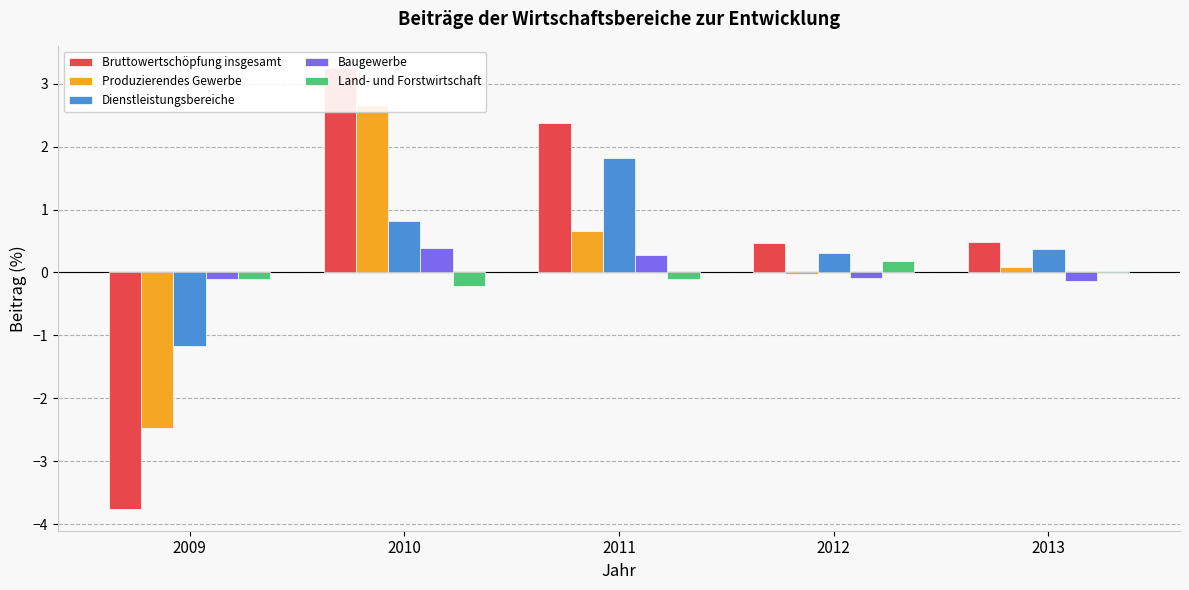

What are all the series names shown in the legend?

Bruttowertschöpfung insgesamt, Produzierendes Gewerbe, Dienstleistungsbereiche, Baugewerbe, Land- und Forstwirtschaft